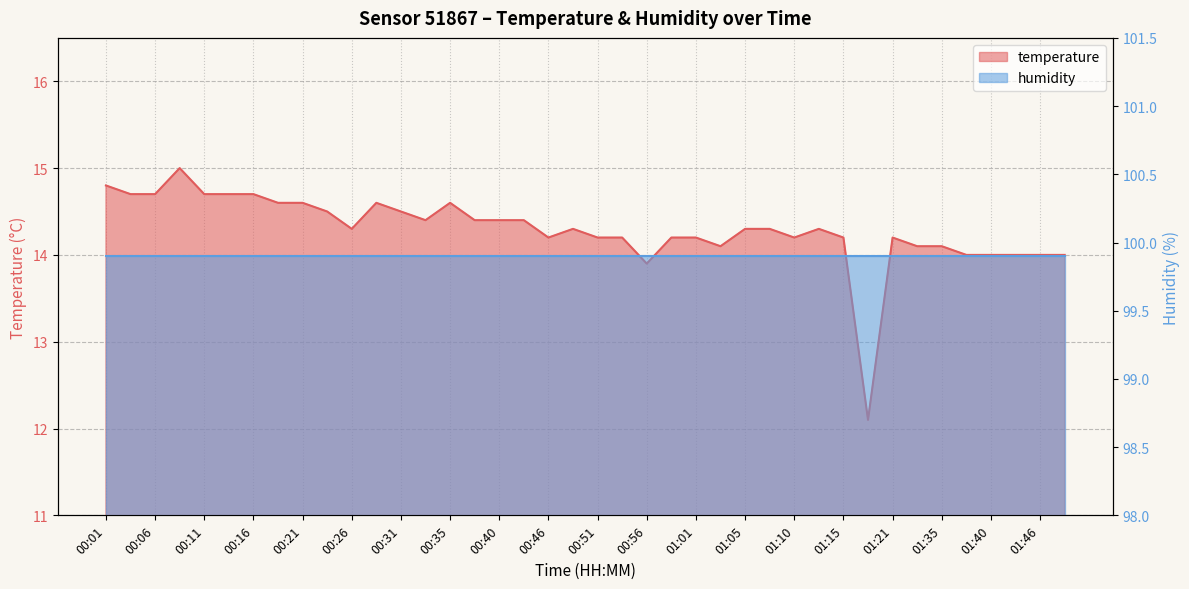

What is the average value?

14.3